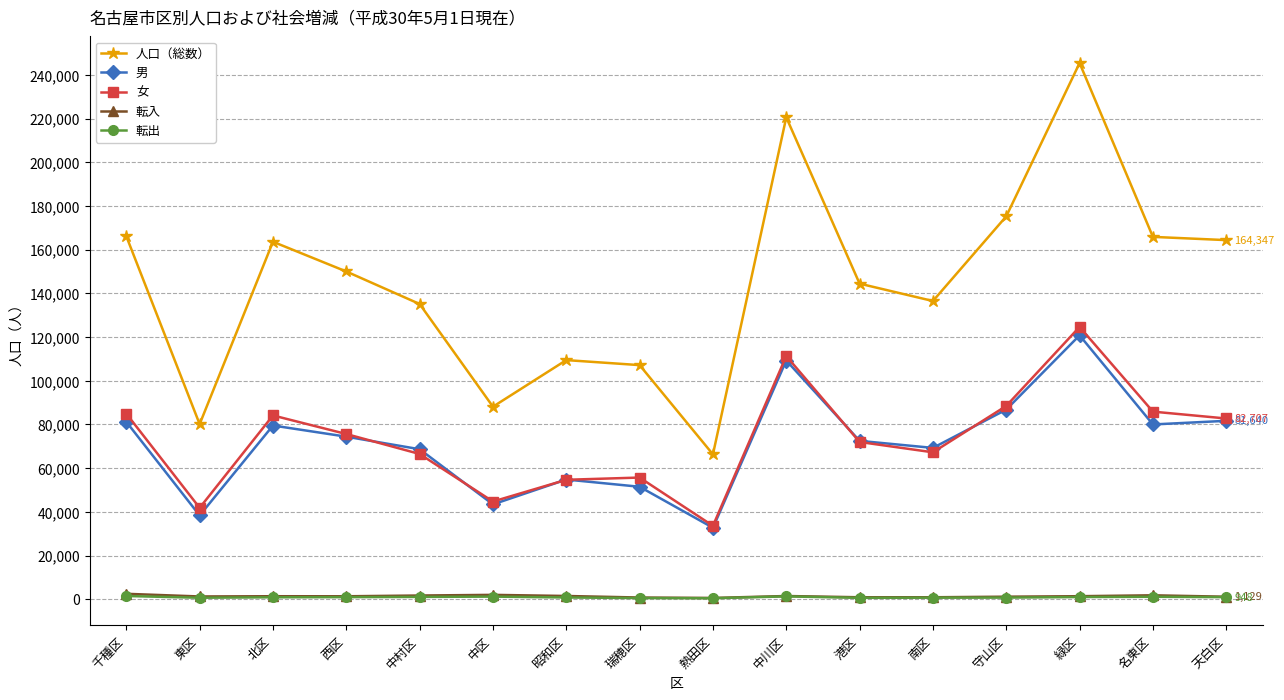

True or false: 男 has more than 2 points higher than both neighbors.

True